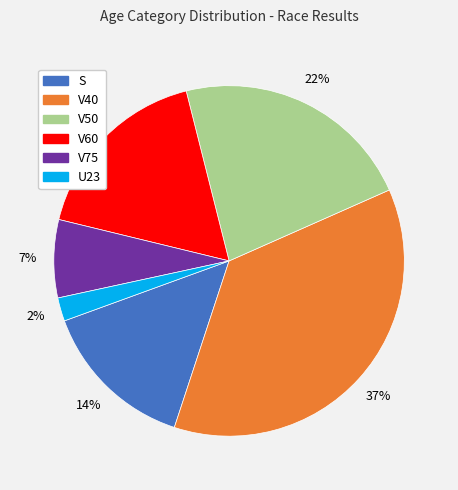

The V75 slice represents 7% of the pie. True or false?

True